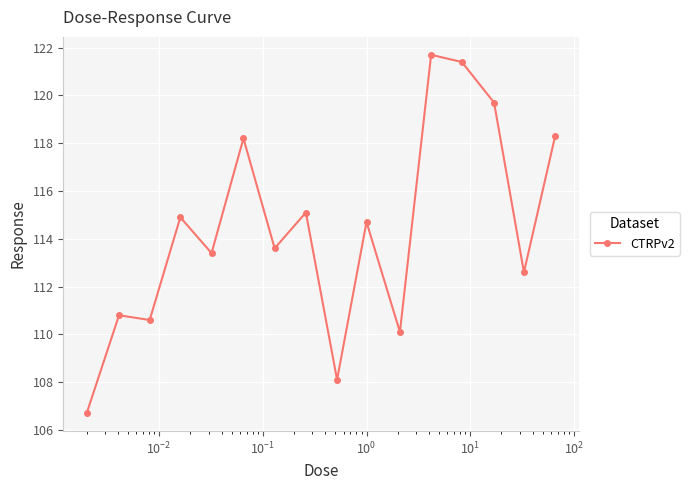

What is the difference between the maximum and second lowest values?

13.6